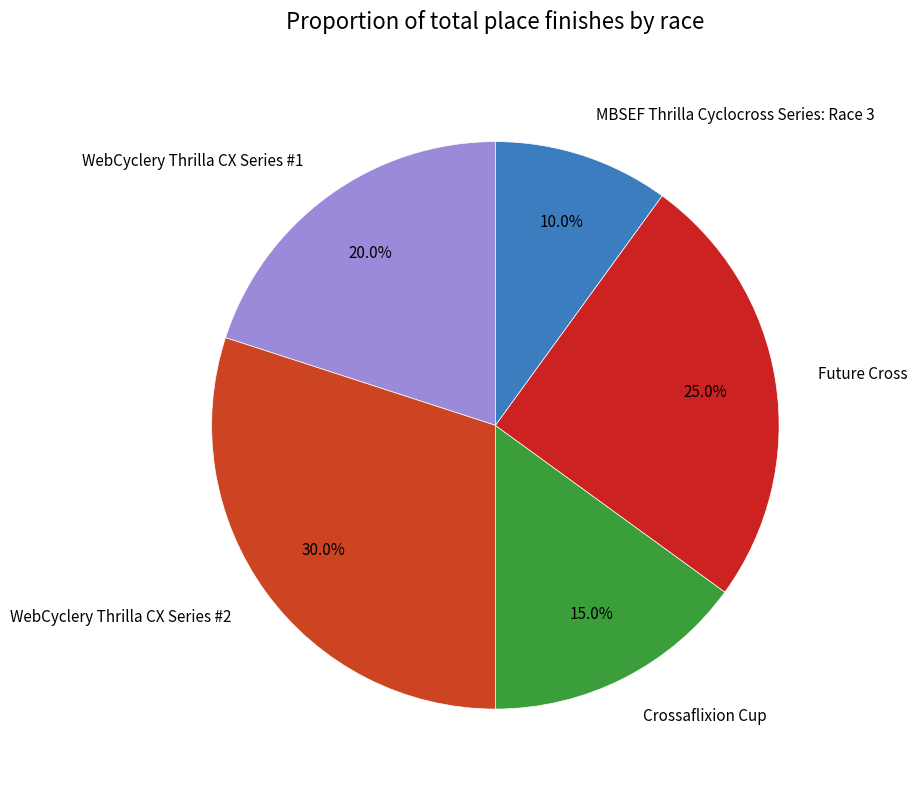

To the nearest percent, what portion does Future Cross represent?

25%